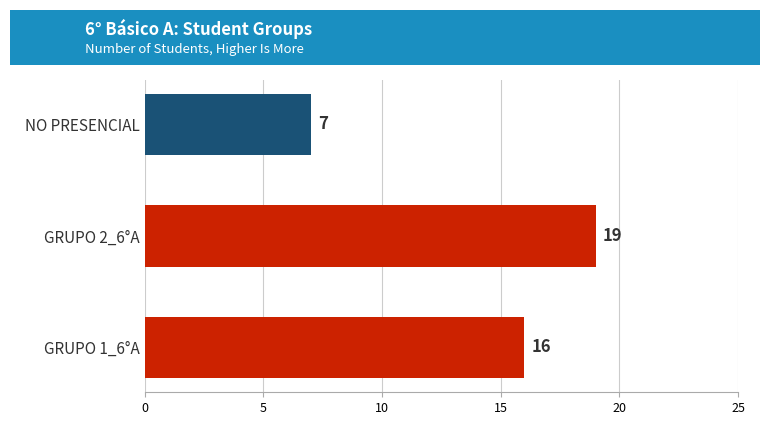

What is the average value?

14